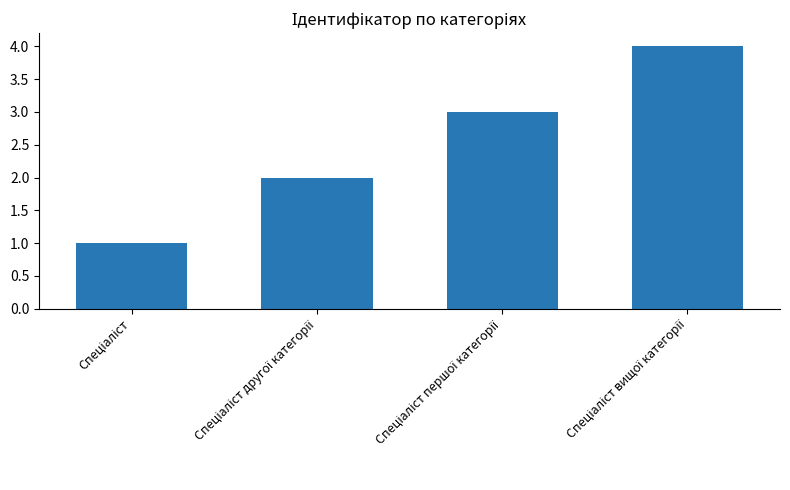

What is the maximum value shown in the chart?

4